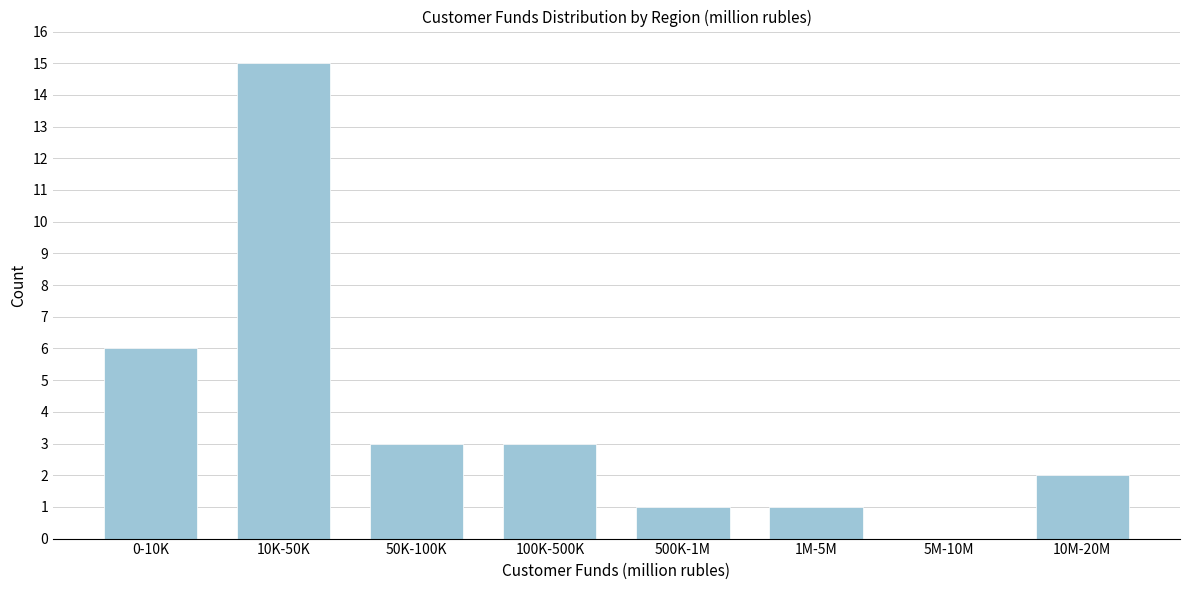

Reading left to right, transcribe all the data shown in this chart.

0-10K=6	10K-50K=15	50K-100K=3	100K-500K=3	500K-1M=1	1M-5M=1	5M-10M=0	10M-20M=2